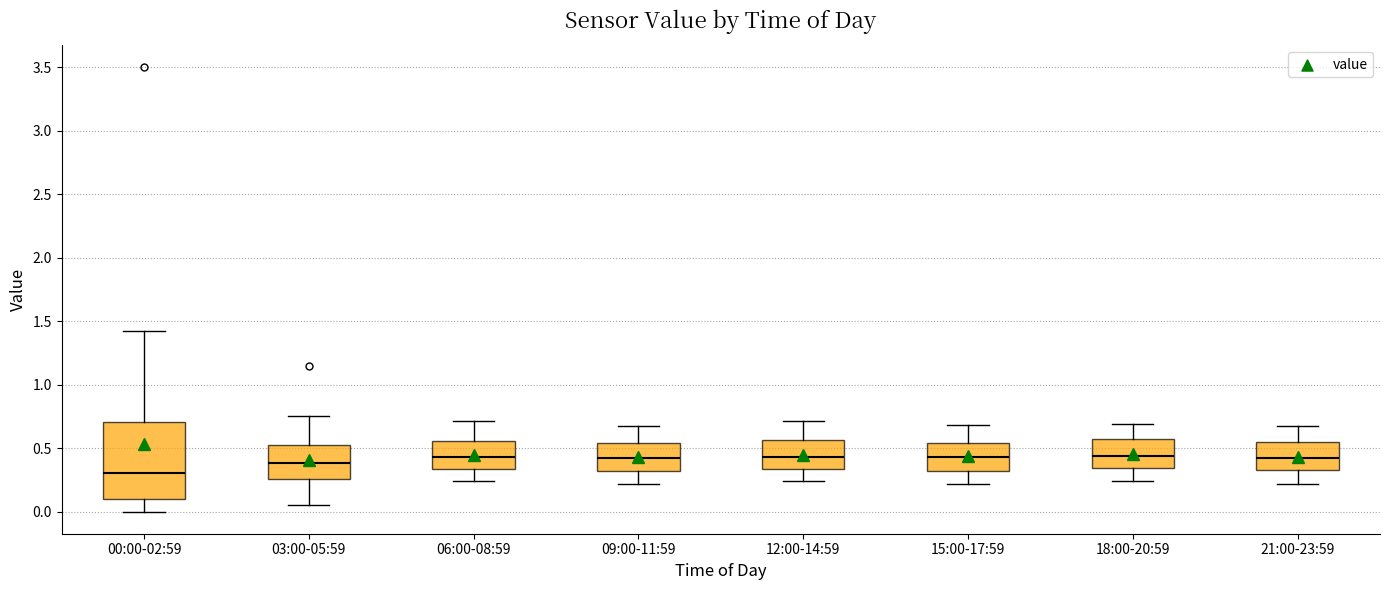

Which box's median line is the lowest?

00:00-02:59